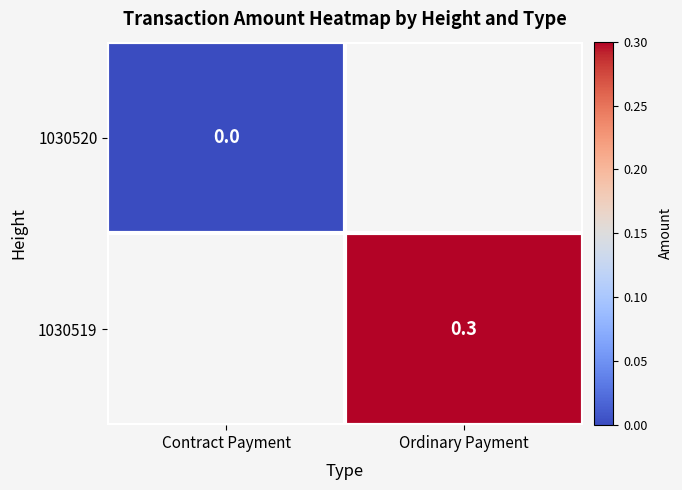

Is it true that 1030519 equals 0.3 at Ordinary Payment?

True